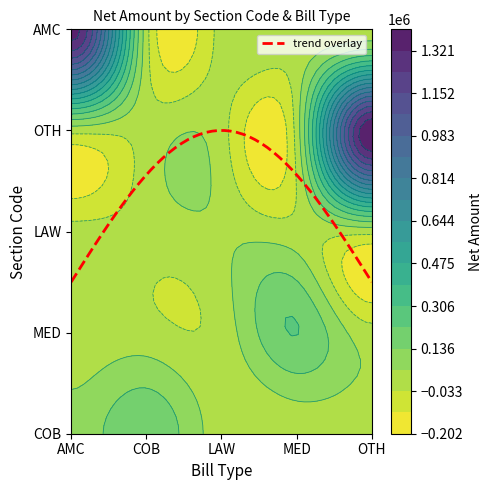

Which has a higher value, COB or OTH?

COB